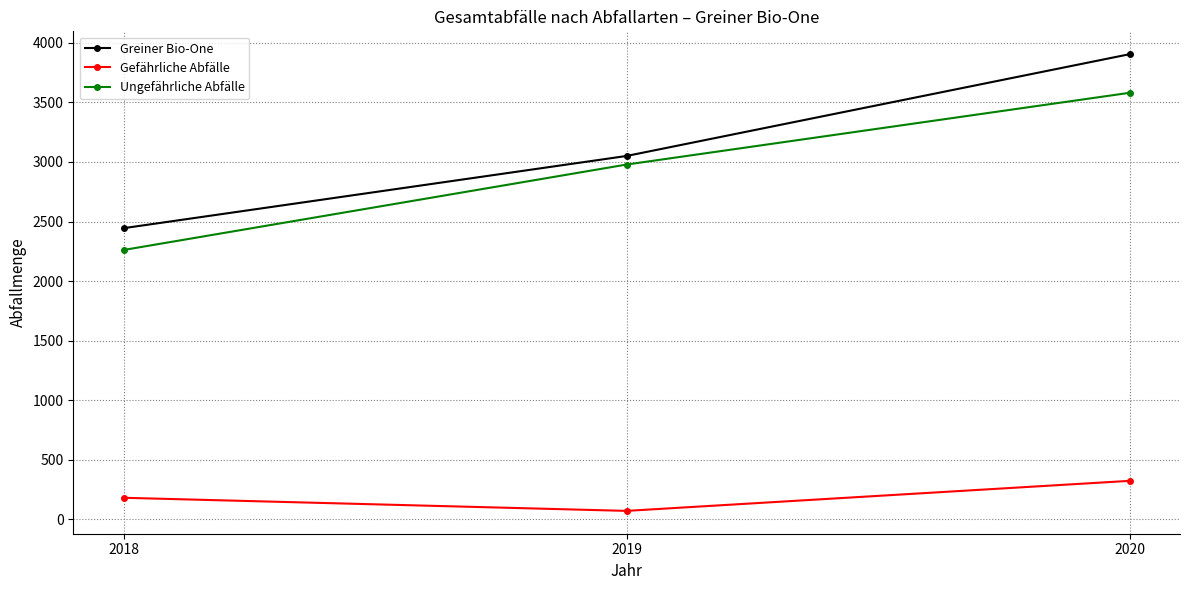

Which category has the highest value in the Gefährliche Abfälle series?

2020